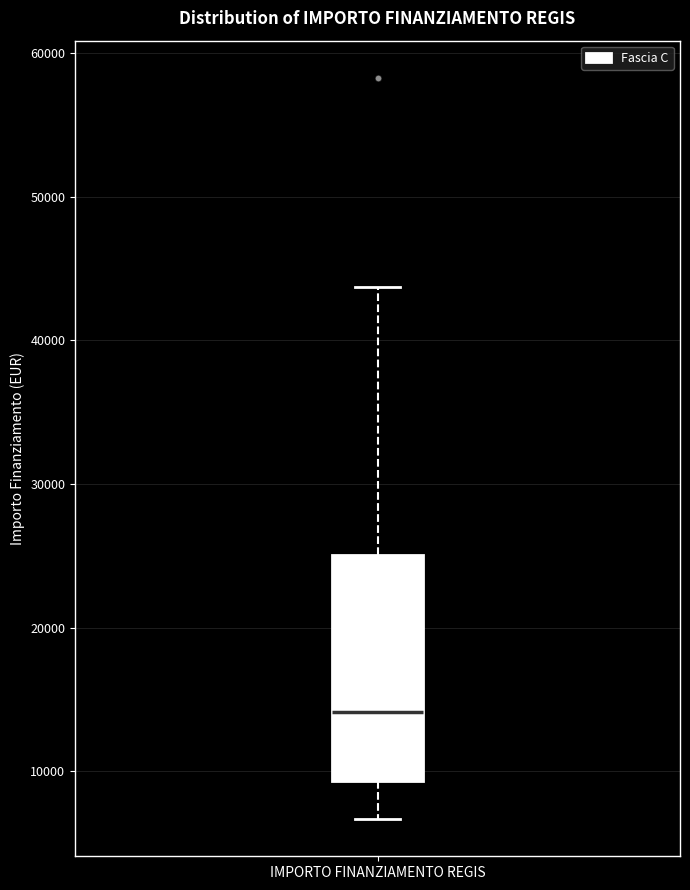

Transcribe this box plot: give where the median line is, the range the box spans, and where the two whiskers end, as read against the y-axis. The values are not printed on the chart, so give them approximately, as read against the axis.

median 14000, box 9000 to 25000, whiskers 7000 to 44000